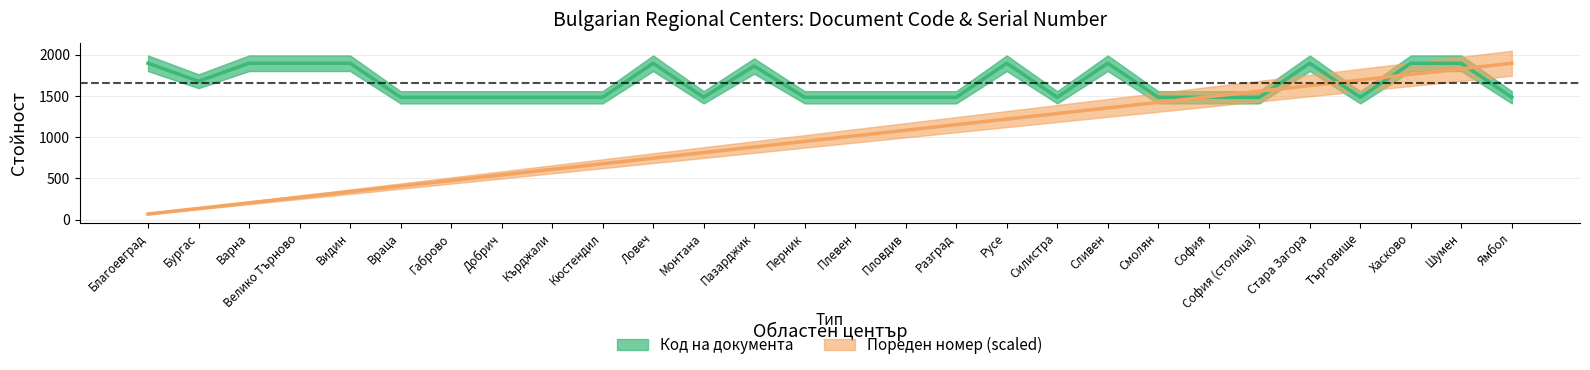

What are all the series names shown in the legend?

Код на документа, Пореден номер